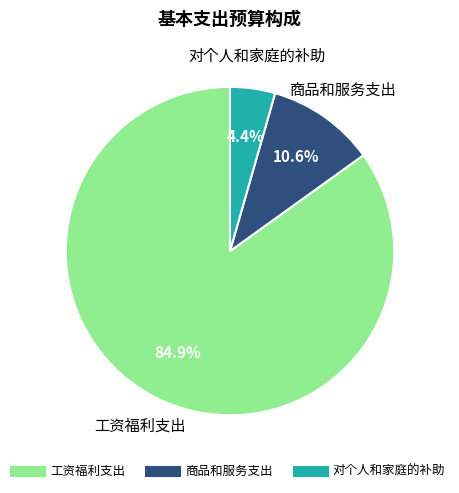

What is the ratio of the value at 商品和服务支出 to the value at 对个人和家庭的补助?

2.4